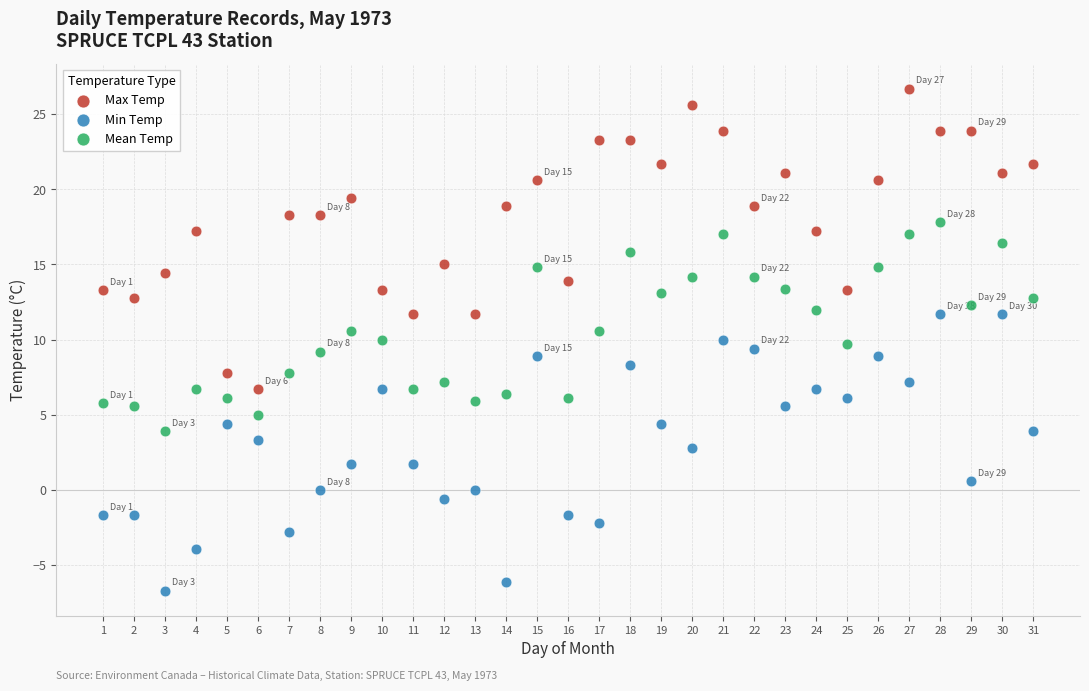

Across all data points, what is the range of Y values (max minus min)?

33.4